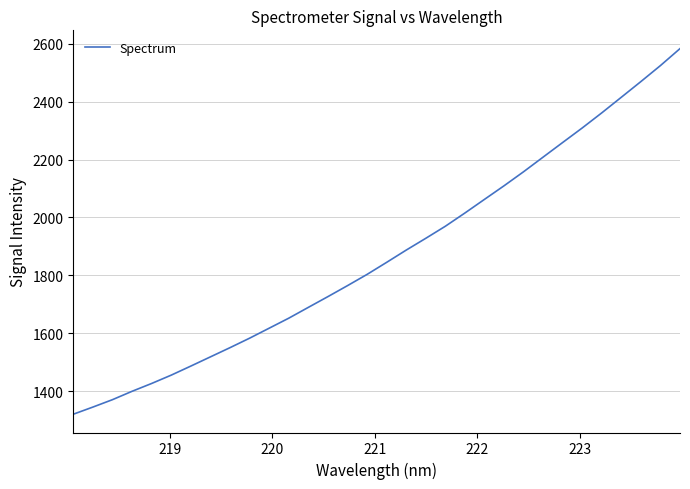

What is the difference between the maximum and minimum values?

1262.9